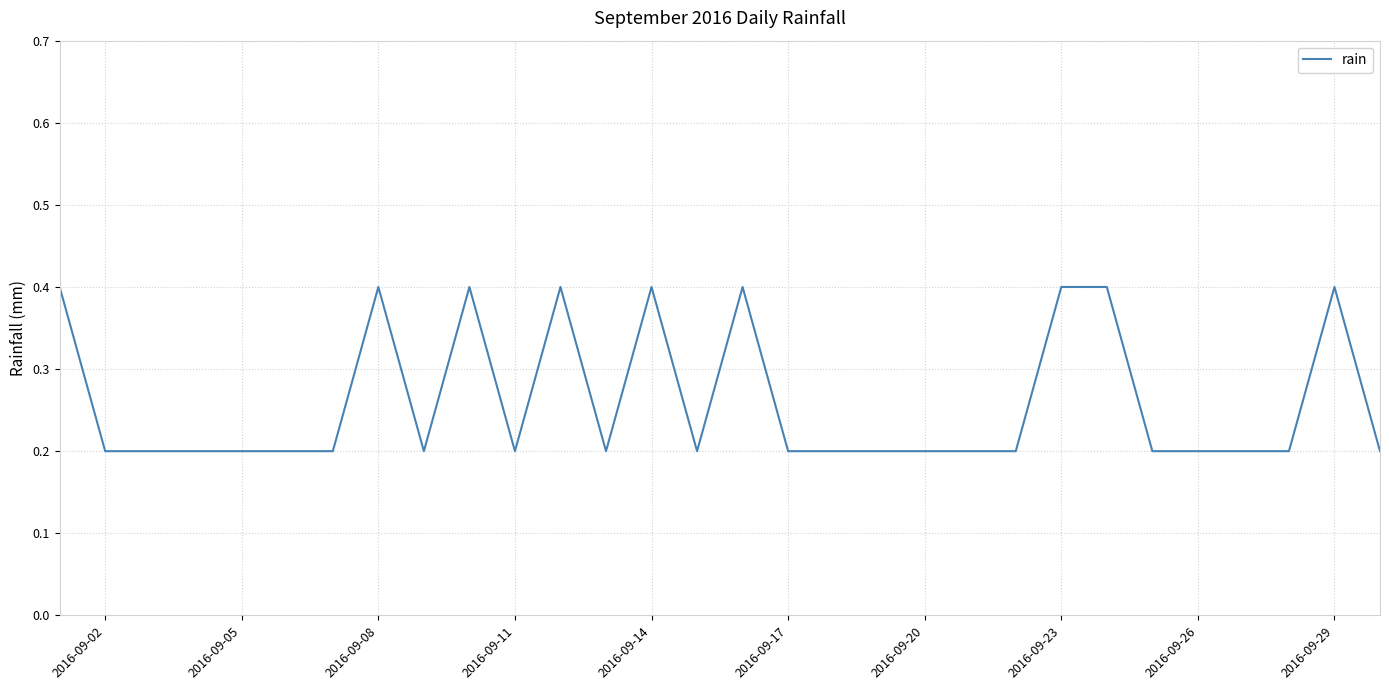

What is the maximum value shown in the chart?

0.4